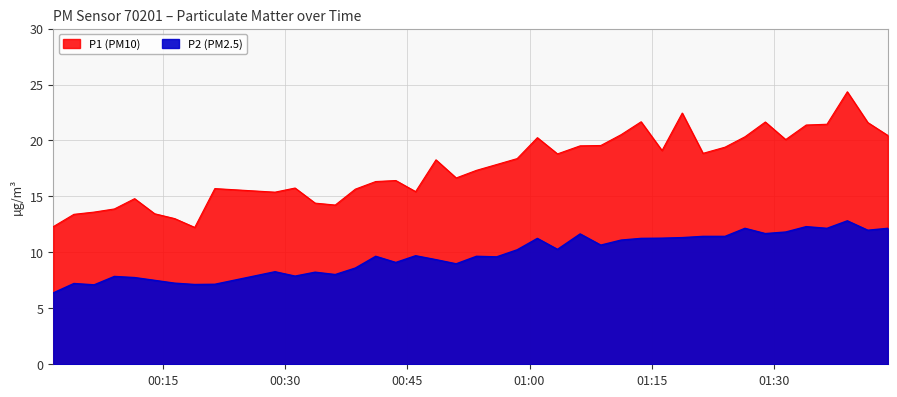

What is the label of the 15th point from the right?

2022-08-19T01:08:45